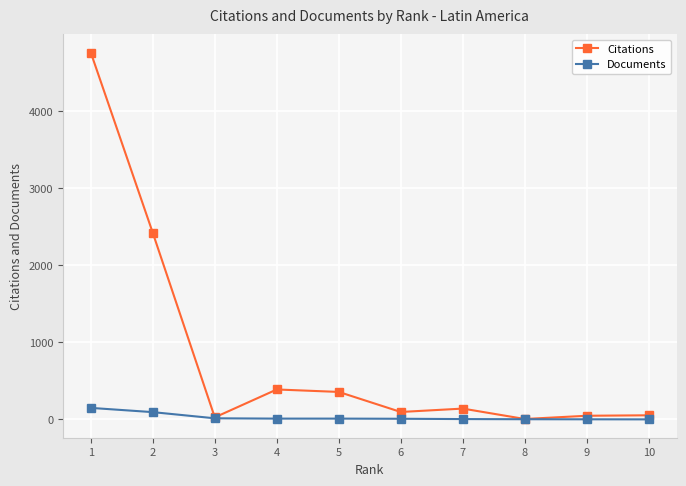

True or false: Citations has more than 0 interior local peaks.

True